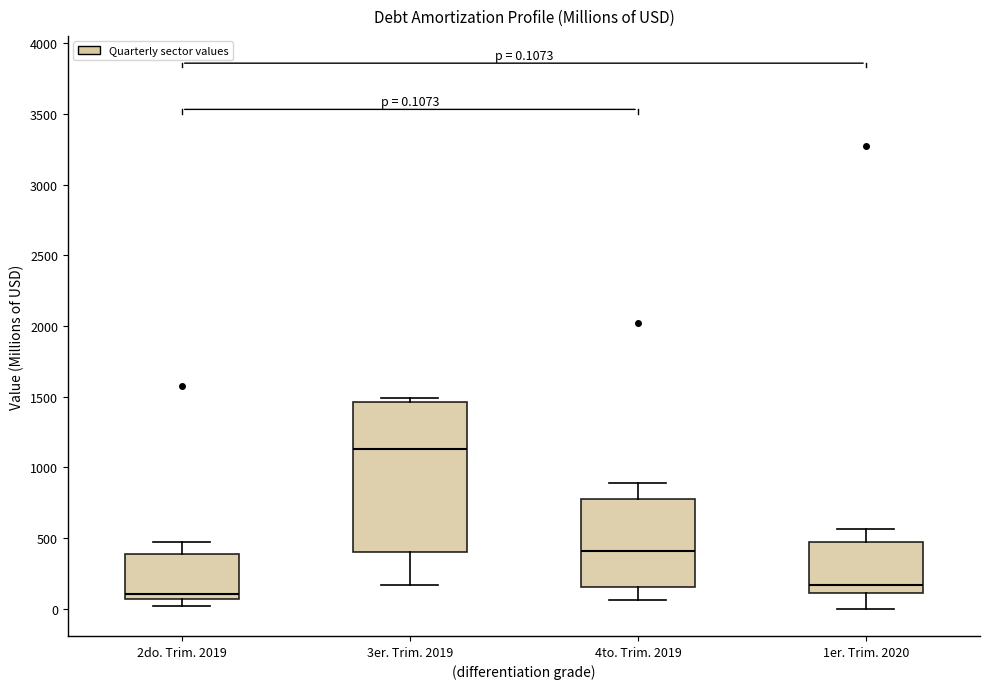

Which box is the tallest, from its lower edge to its upper edge?

3er. Trim. 2019